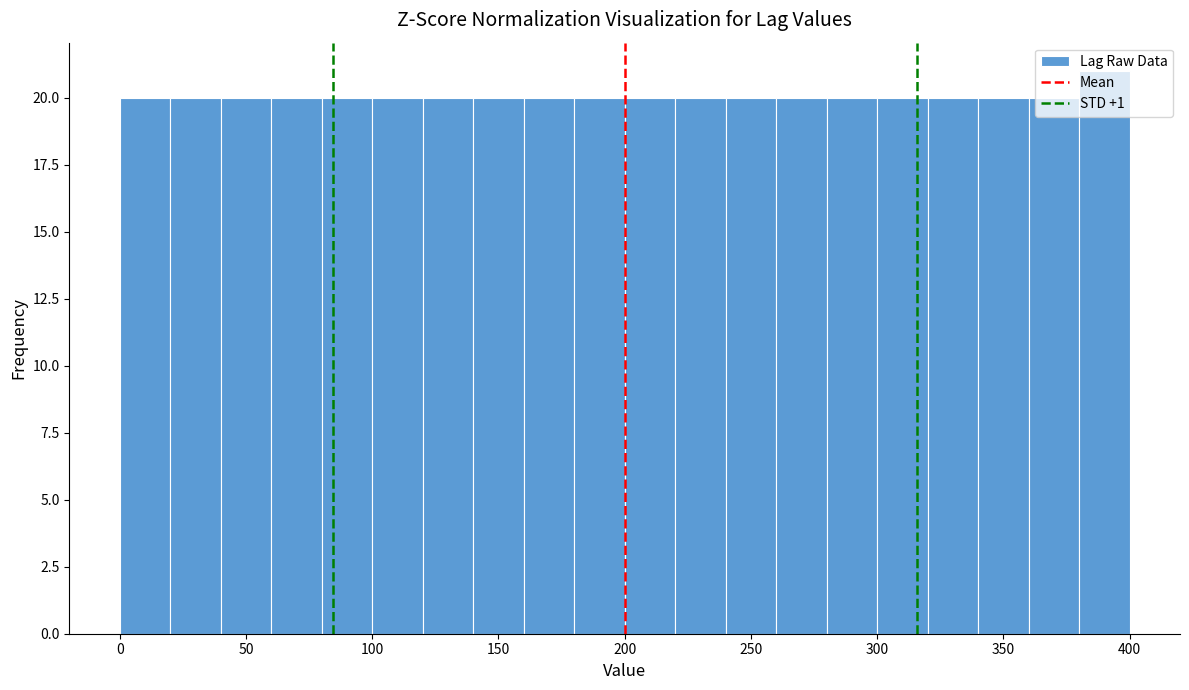

How tall is the bar that spans 80 to 100 on the x-axis? The values are not printed on the chart, so give them approximately, as read against the axis.

20